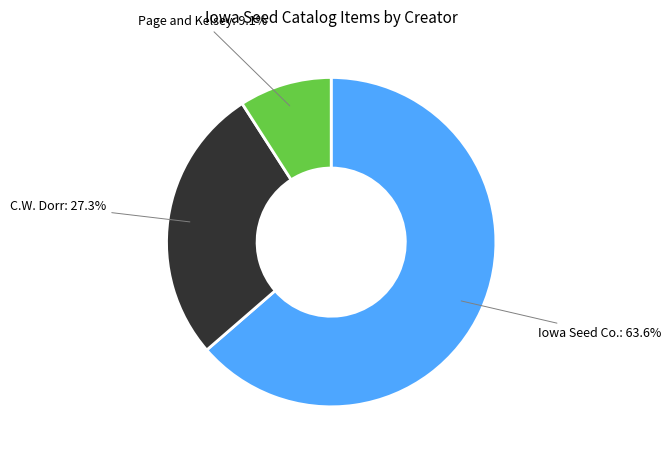

Which category accounts for the majority?

Iowa Seed Co.